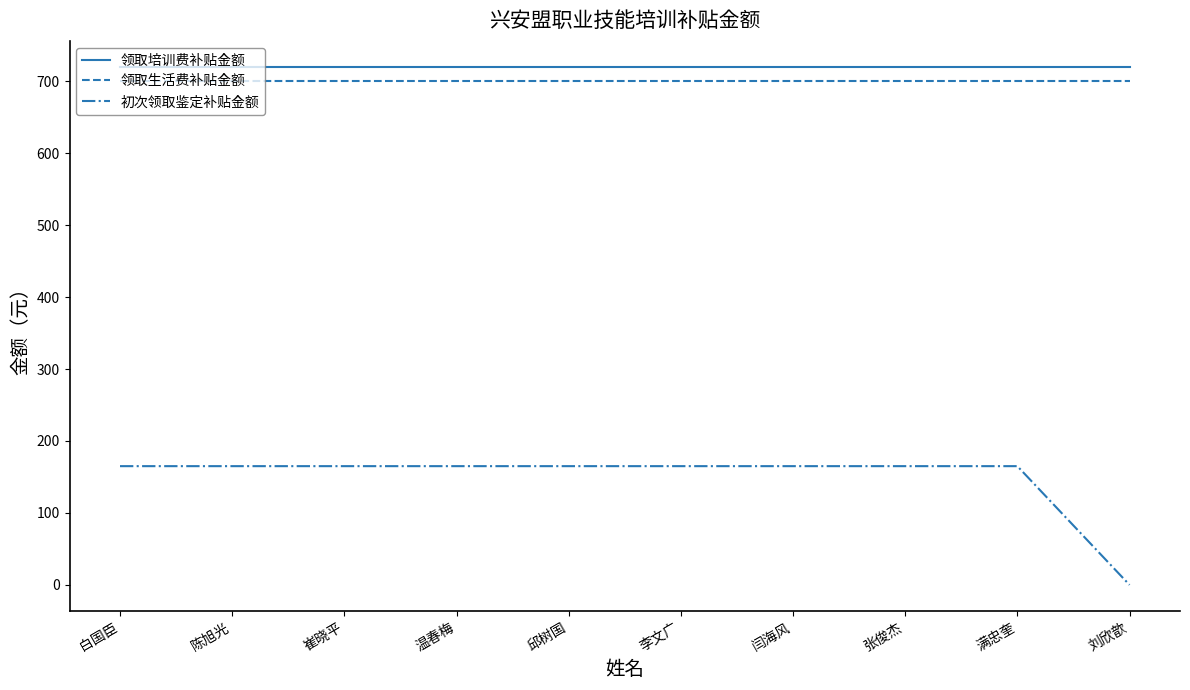

The 初次领取鉴定补贴金额 series shows 94 at 满忠奎. True or false?

False